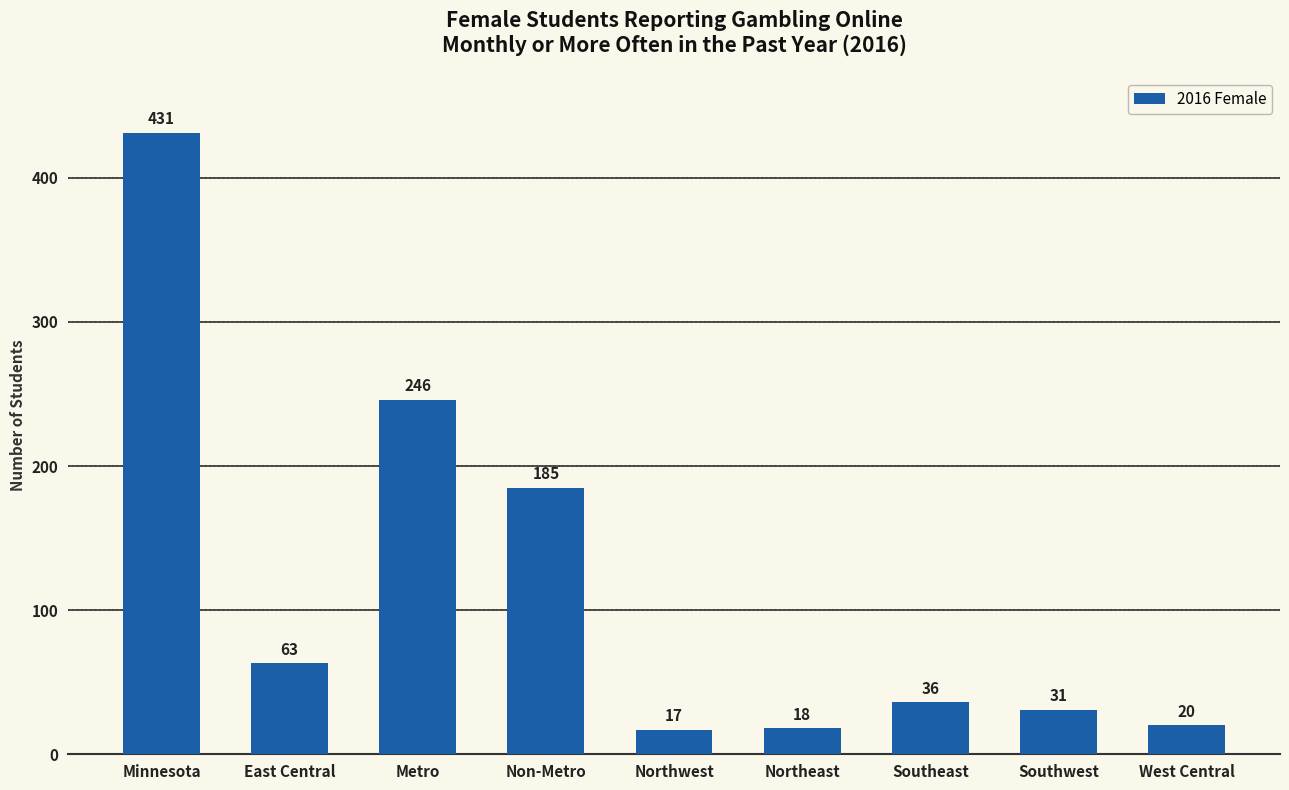

Does the chart contain any negative values?

No